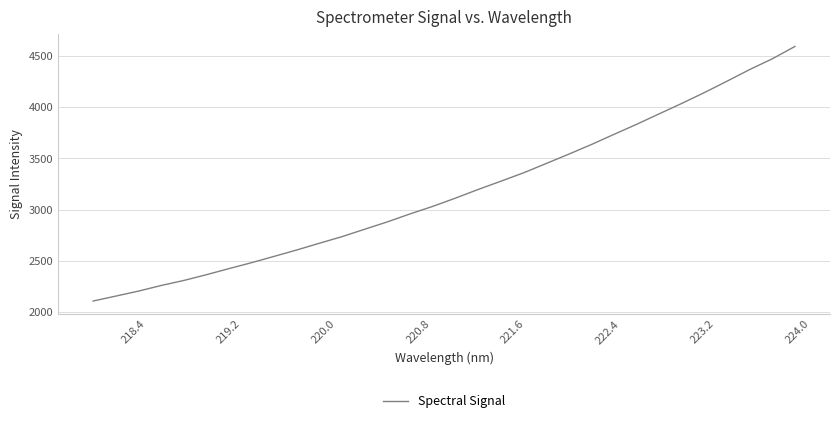

What is the maximum value shown in the chart?

4590.2